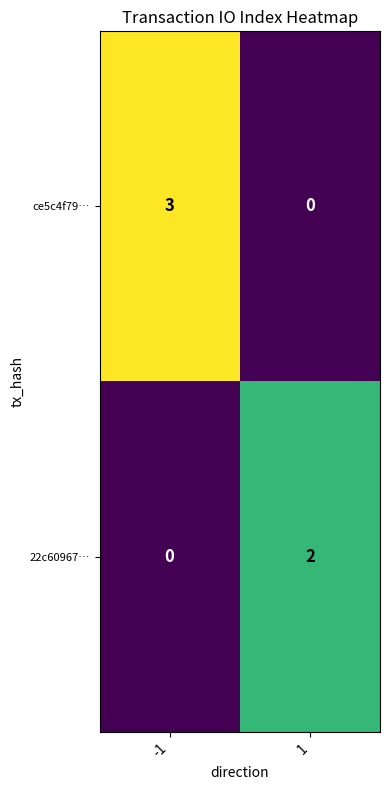

Count the number of categories in the chart.

2